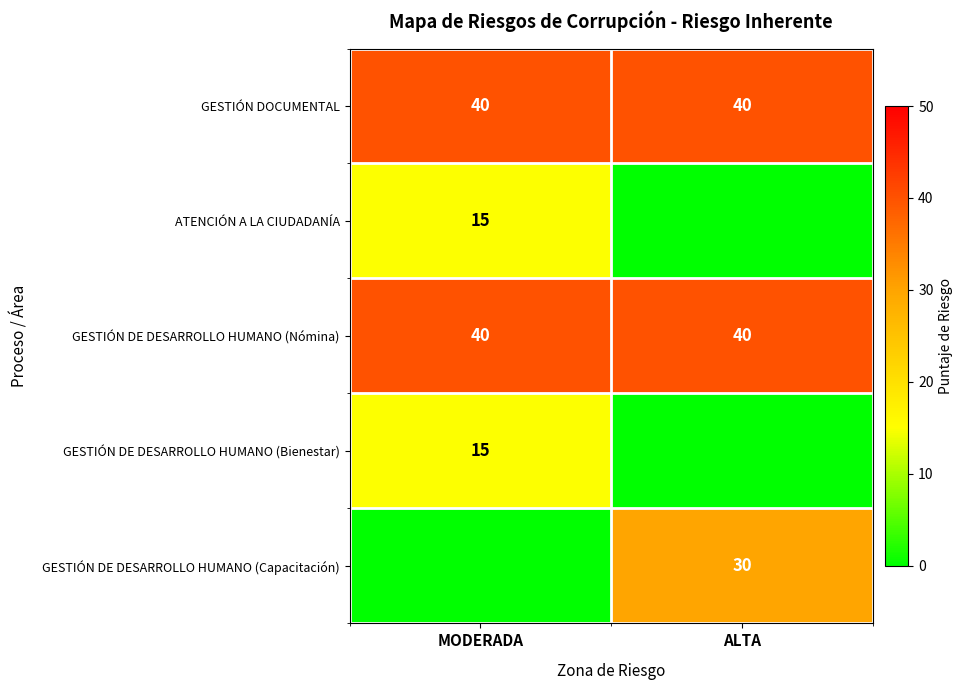

What is the approximate value of GESTIÓN DE DESARROLLO HUMANO (Nómina) at ALTA?

40